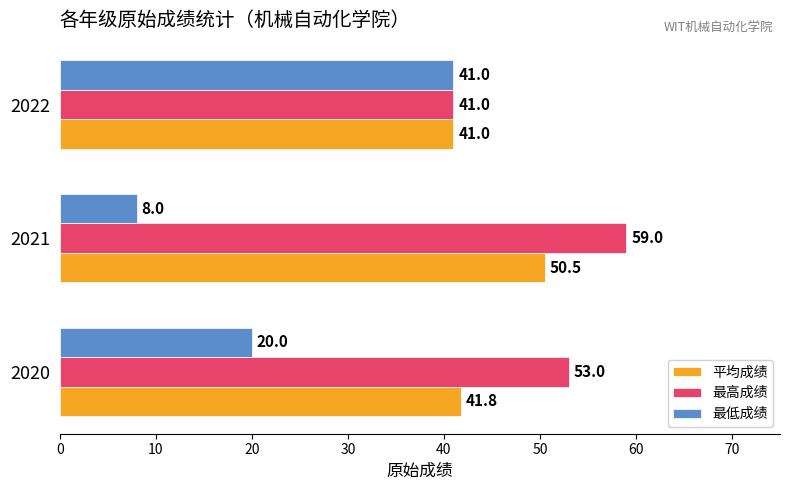

List the labels in order of 平均成绩 value, largest first.

2021, 2020, 2022